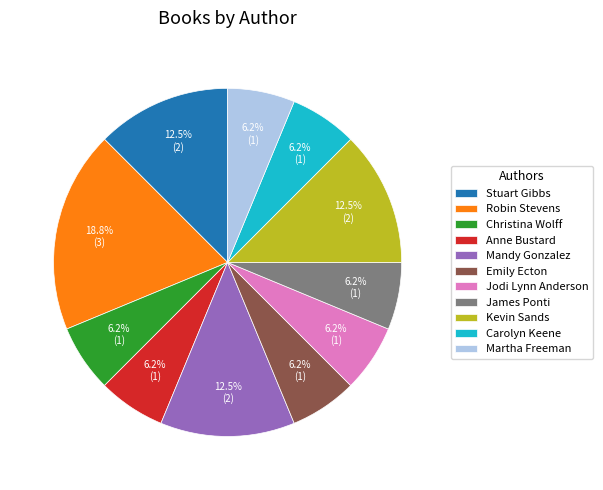

What is the largest slice in the pie chart?

Robin Stevens